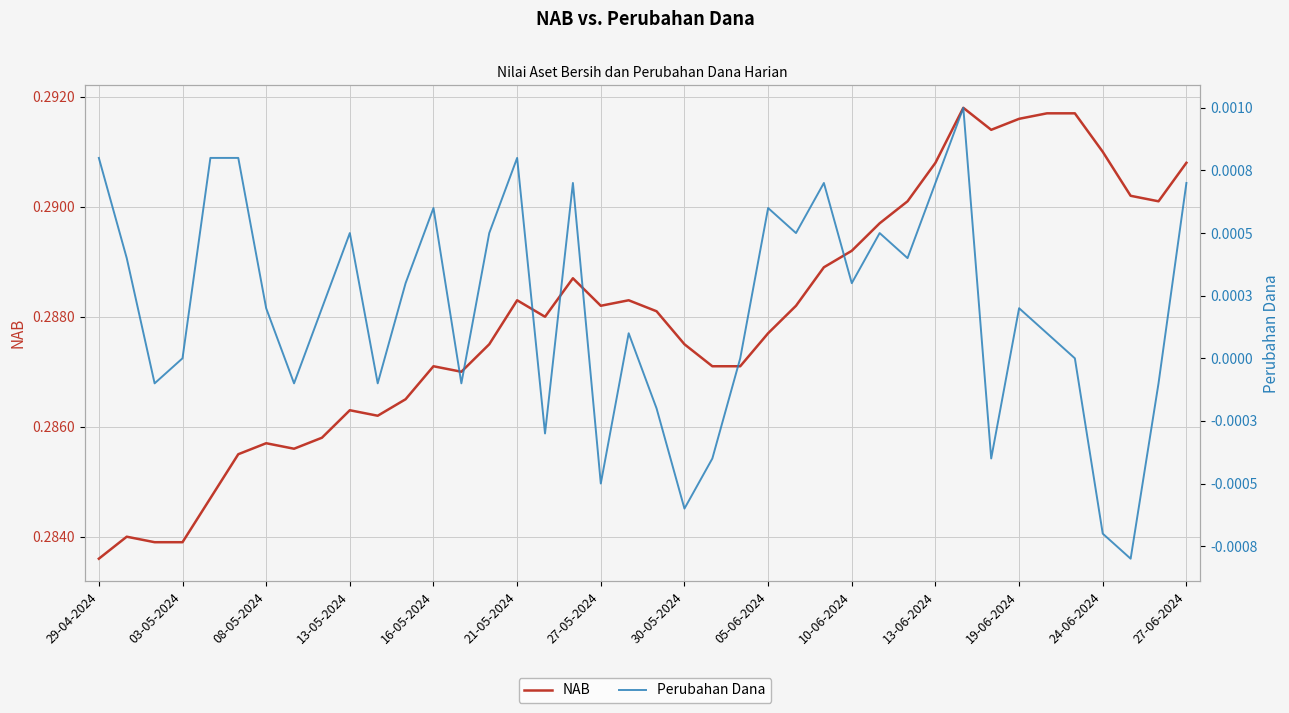

Which series has the widest spread of values?

NAB